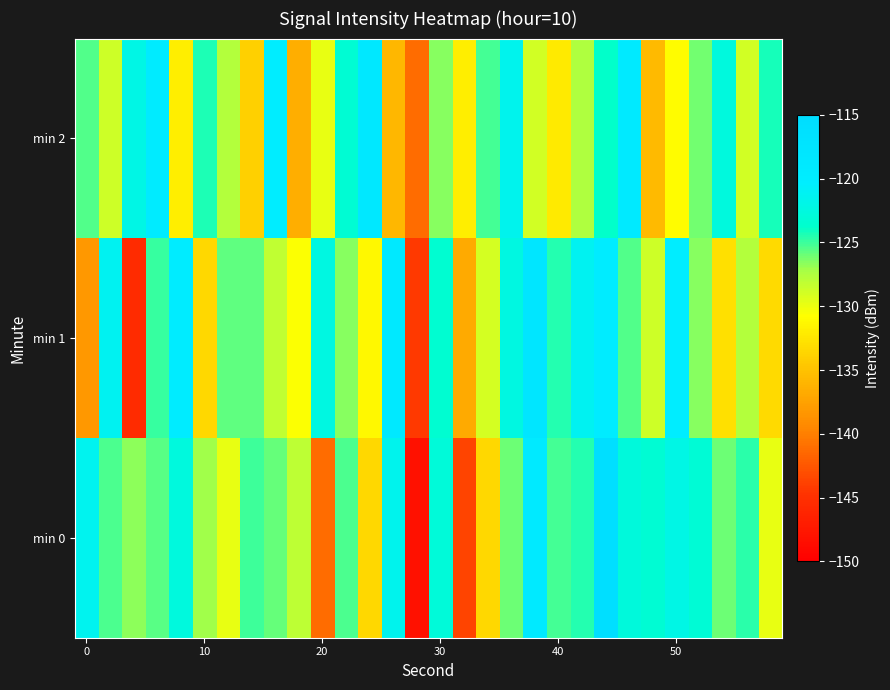

Reading left to right, list all the values displayed in this chart.

min 0: -121.4	-125.4	-126.7	-125.6	-122.5	-127.1	-129.8	-125.1	-125.9	-128.1	-141.1	-125.3	-133.4	-121.5	-148.2	-122.8	-143.7	-133.4	-126.0	-119.2	-125.2	-124.5	-115.9	-122.8	-123.2	-122.0	-123.2	-126.0	-124.6	-129.9
min 1: -138.2	-121.3	-145.4	-124.9	-119.7	-133.3	-125.7	-125.8	-128.2	-130.7	-122.3	-126.5	-131.2	-119.0	-144.3	-123.5	-136.8	-129.0	-122.3	-117.9	-124.6	-121.2	-119.9	-125.4	-128.8	-120.1	-126.5	-132.9	-127.7	-133.2
min 2: -125.4	-128.8	-122.1	-119.5	-131.9	-124.3	-127.7	-134.0	-120.3	-136.5	-129.9	-123.2	-118.5	-135.9	-141.2	-126.5	-131.9	-125.2	-121.5	-128.9	-132.2	-127.5	-123.9	-119.2	-135.5	-130.9	-126.2	-122.5	-128.9	-124.2